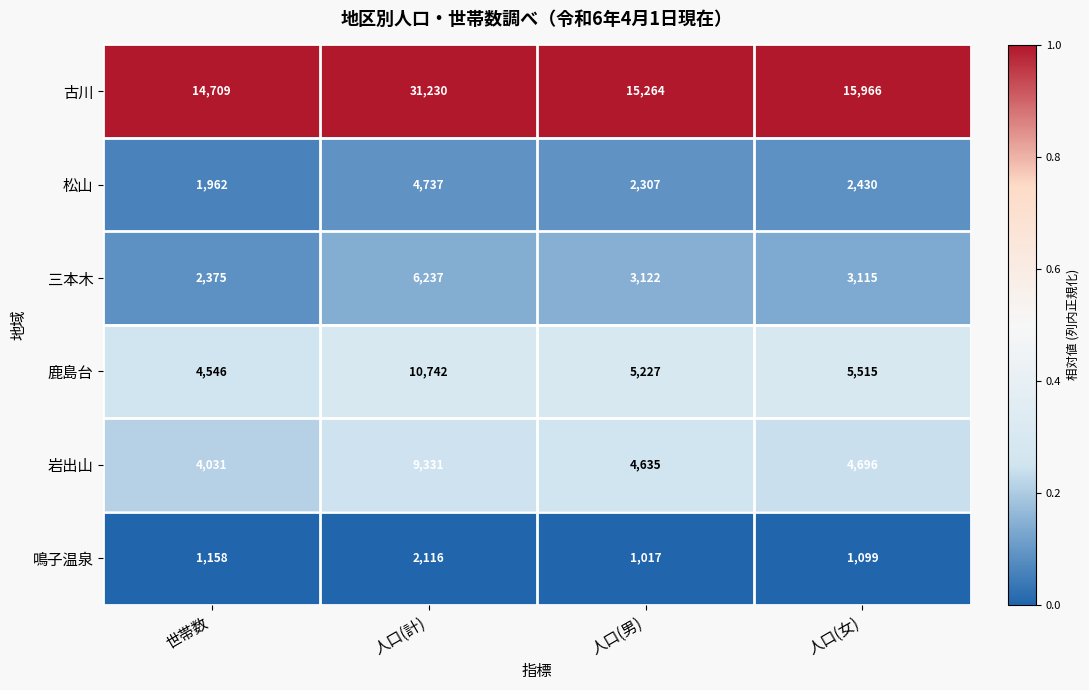

Which series has the largest total across all categories?

古川